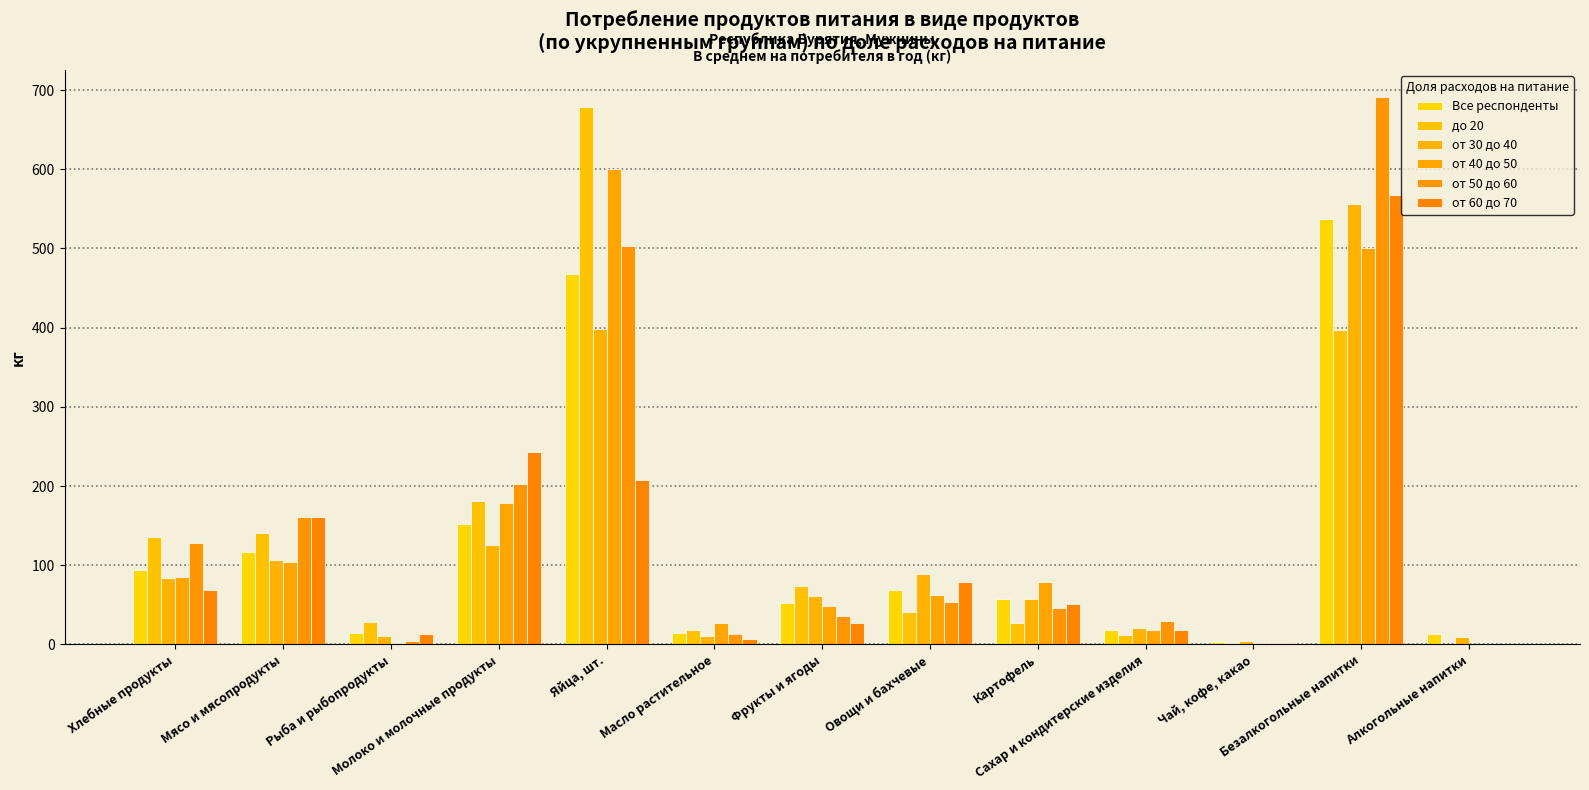

How many categories are shown in the chart?

13